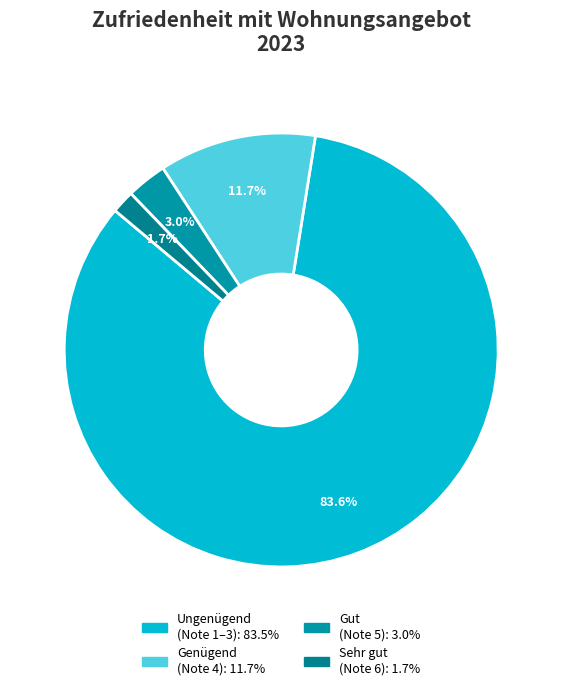

Which slice is the smallest?

Sehr gut (Note 6)